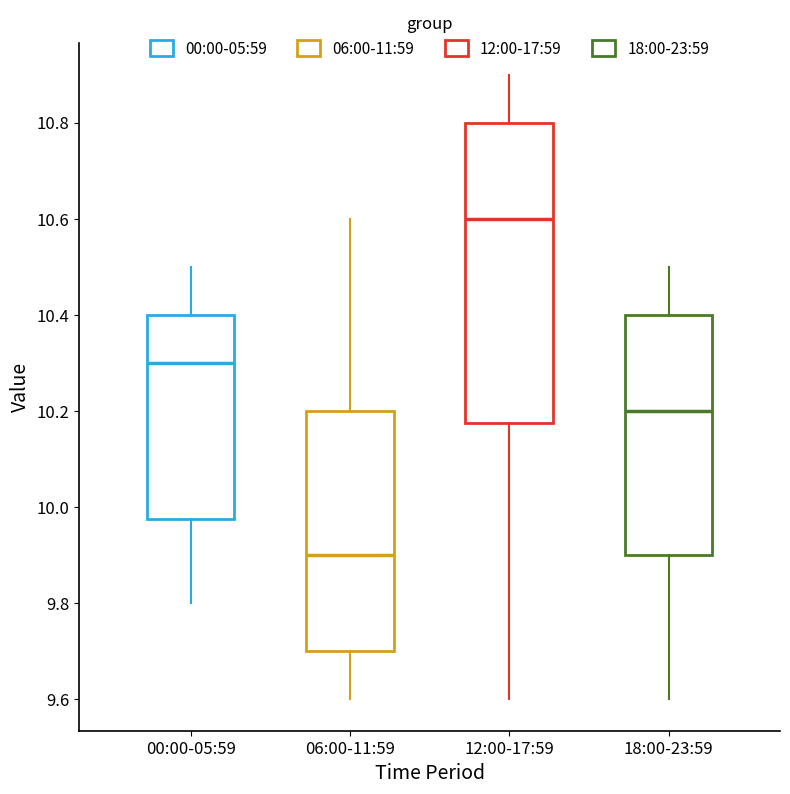

Where is the upper edge of the box for 18:00-23:59 on the y-axis? The values are not printed on the chart, so give them approximately, as read against the axis.

10.40